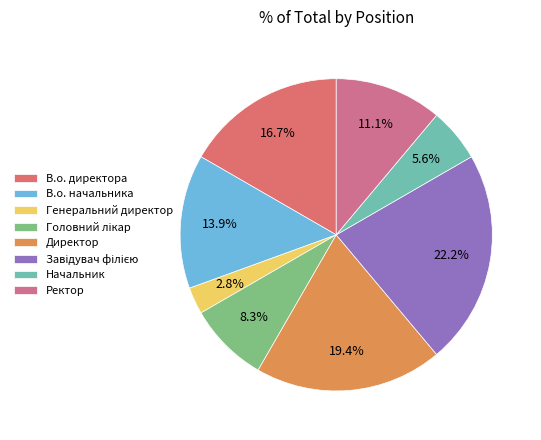

What percentage is the Ректор slice, to the nearest percent?

11%